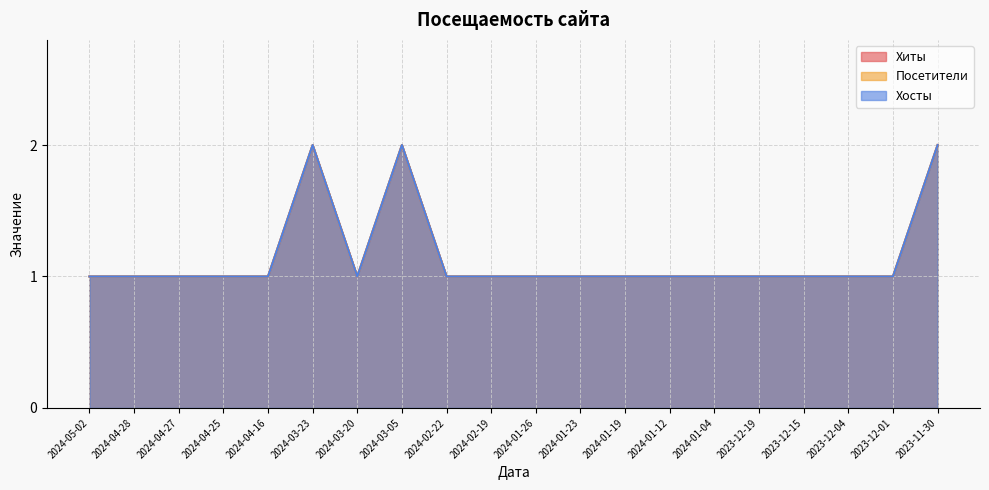

What is the total value across all series at 2024-04-27?

3